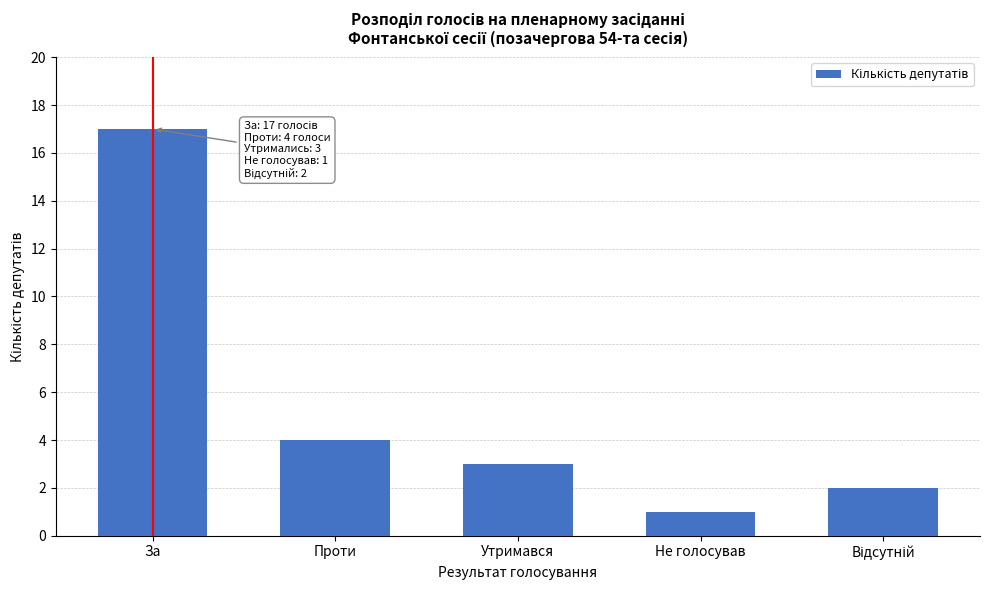

Reading left to right, what are all the values shown in this chart?

17	4	3	1	2